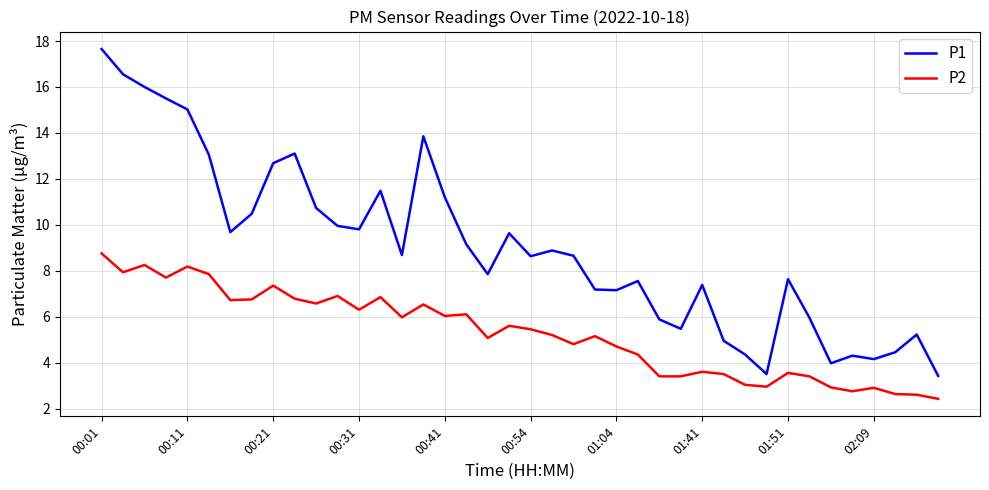

What is the average value of the P2 series?

5.3